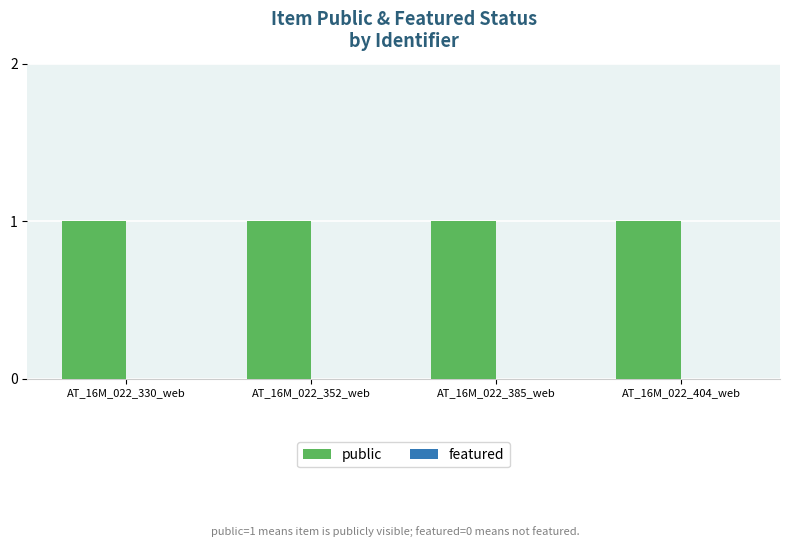

At which label does public reach its minimum?

AT_16M_022_330_web